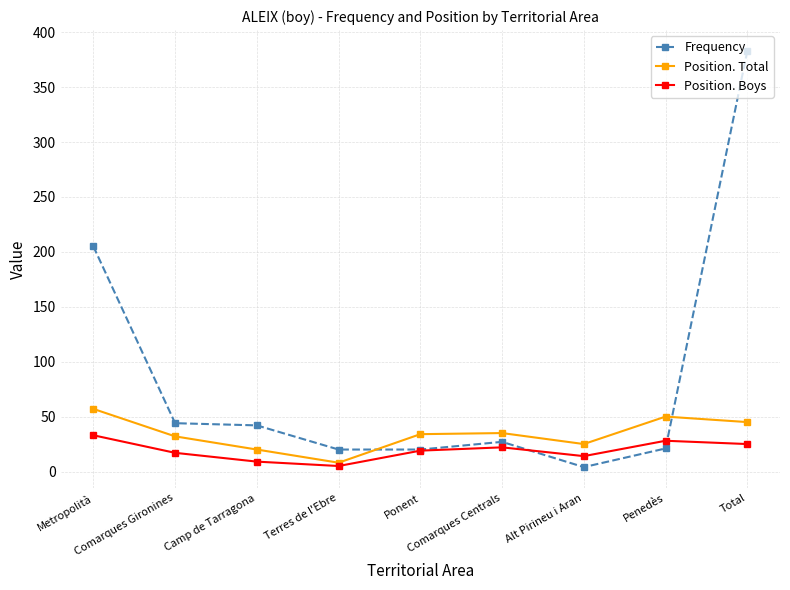

What is the difference between the maximum and minimum values in the Position. Total series?

49